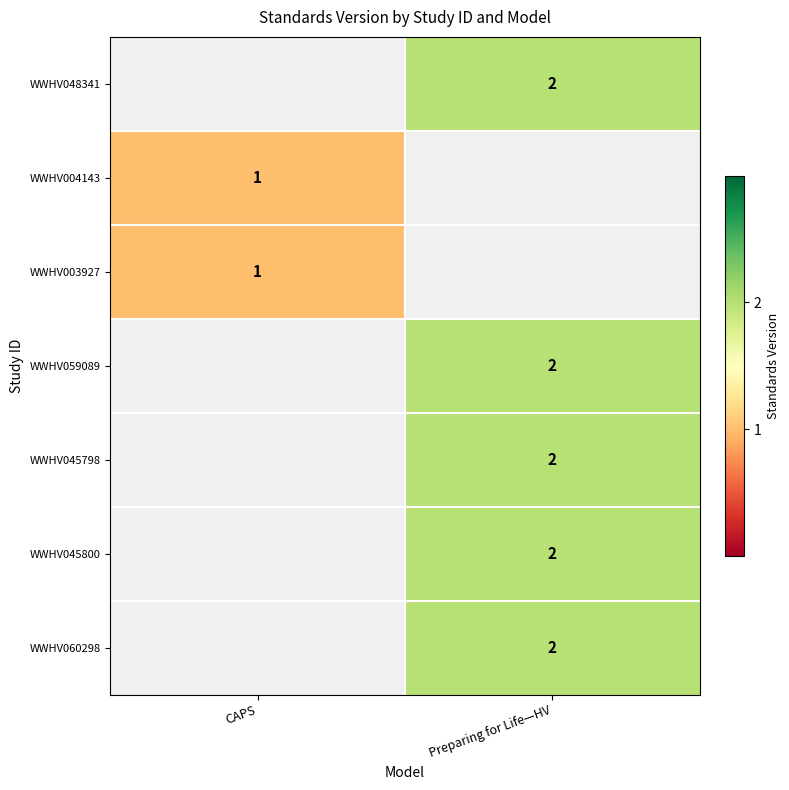

Is it true that WWHV045798 equals 2 at Preparing for Life—HV?

True